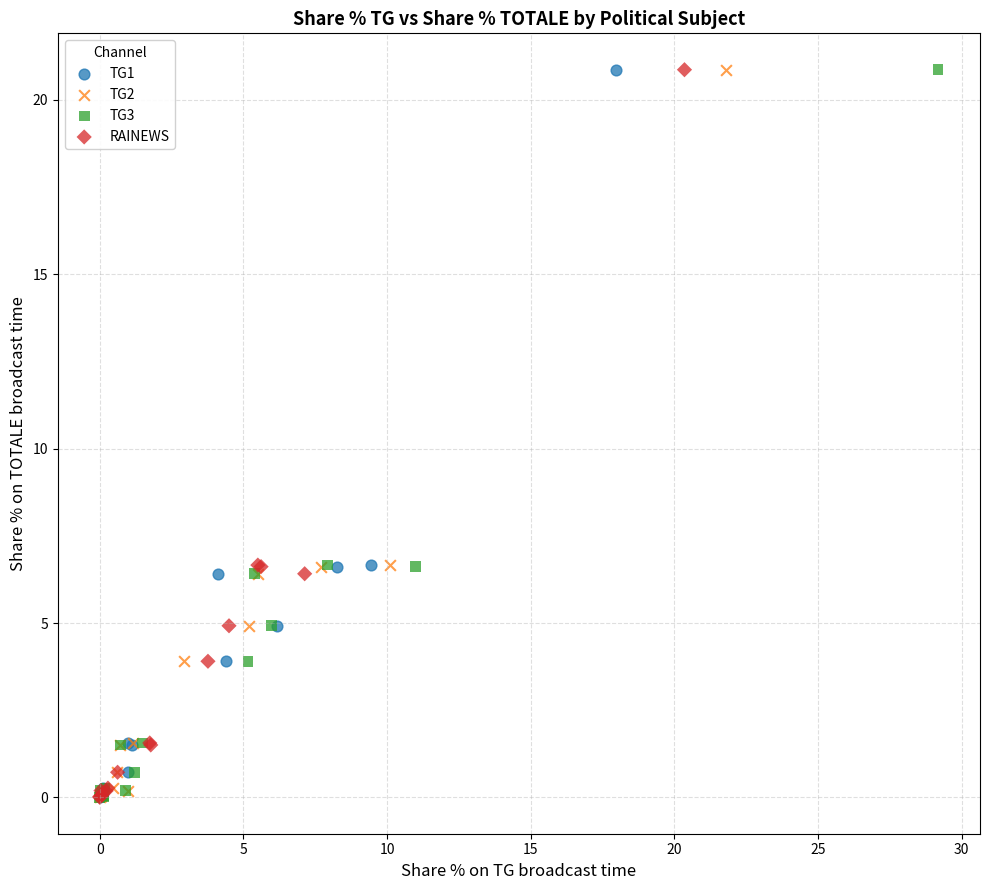

What are all the series names shown in the legend?

TG1, TG2, TG3, RAINEWS